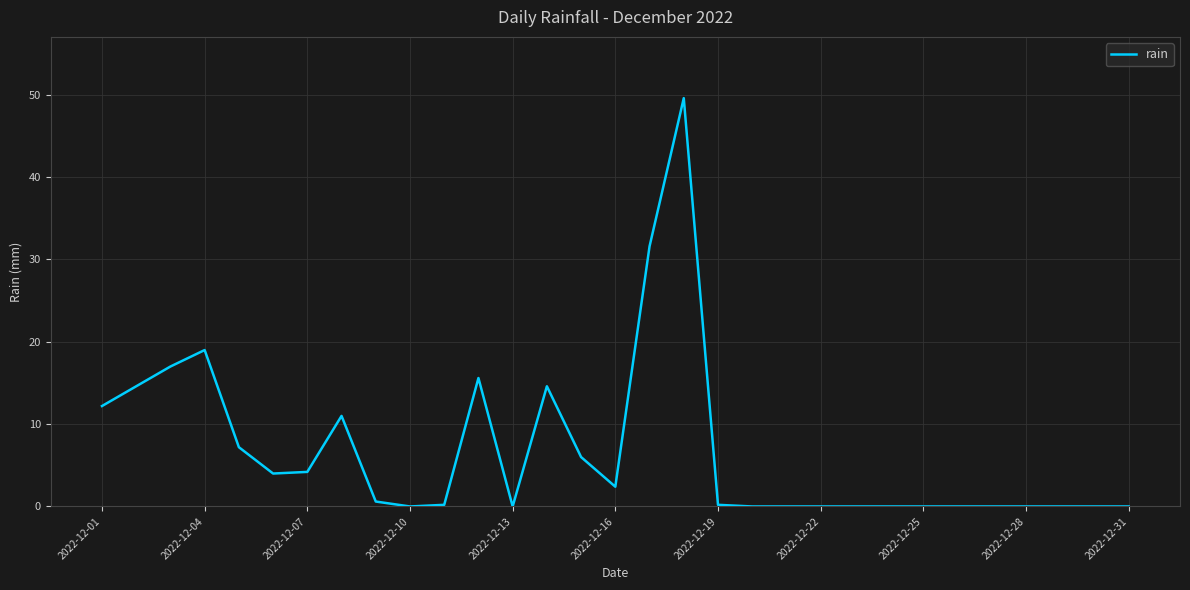

What is the greatest value displayed?

49.6